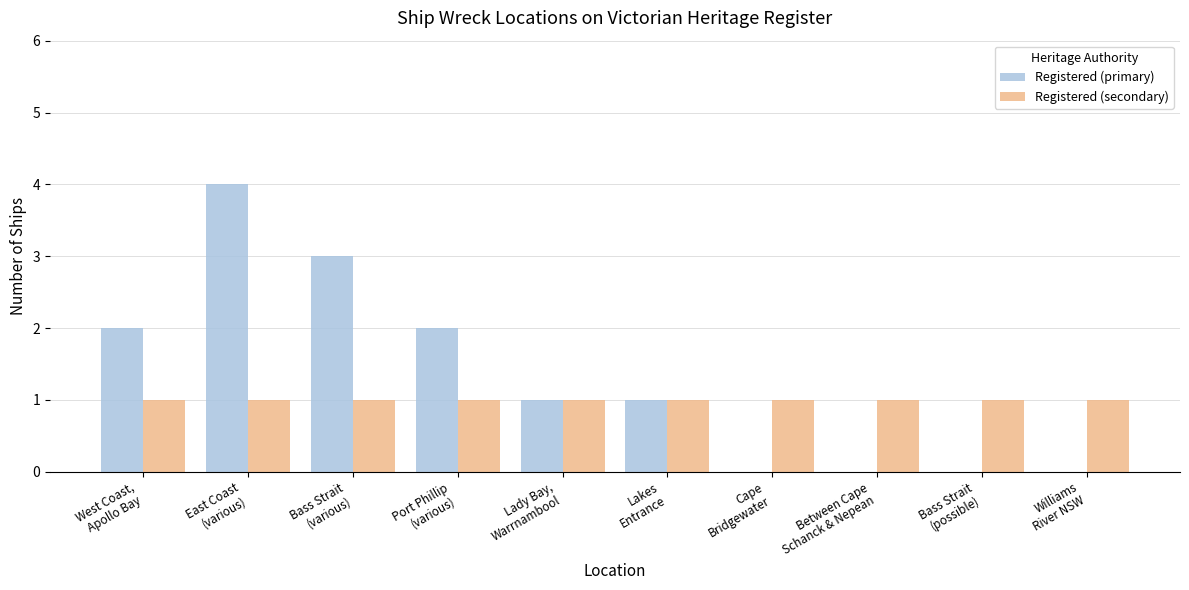

What is the difference between the Registered (primary) values at East Coast
(various) and Cape
Bridgewater?

4